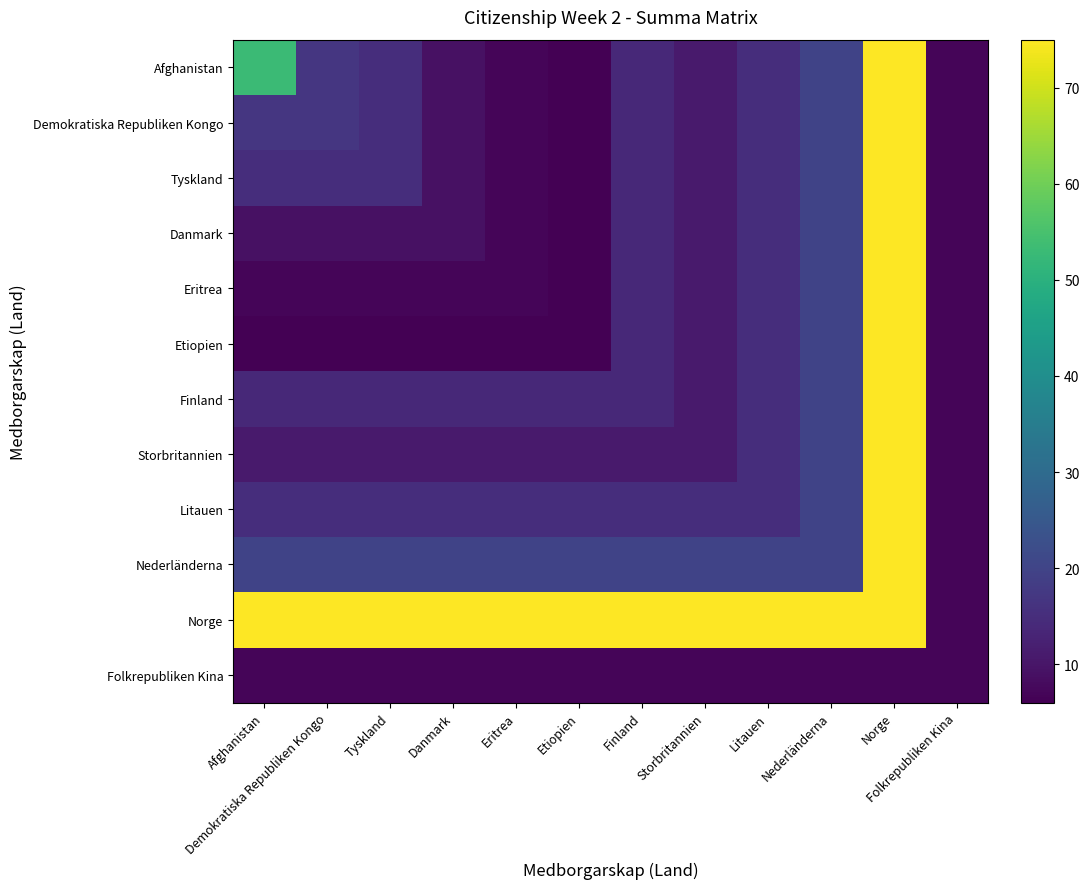

Reading left to right, transcribe all the data shown in this chart.

Afghanistan: Afghanistan=53	Demokratiska Republiken Kongo=17	Tyskland=15	Danmark=9	Eritrea=7	Etiopien=6	Finland=14	Storbritannien=11	Litauen=15	Nederländerna=20	Norge=75	Folkrepubliken Kina=7
Demokratiska Republiken Kongo: Afghanistan=17	Demokratiska Republiken Kongo=17	Tyskland=15	Danmark=9	Eritrea=7	Etiopien=6	Finland=14	Storbritannien=11	Litauen=15	Nederländerna=20	Norge=75	Folkrepubliken Kina=7
Tyskland: Afghanistan=15	Demokratiska Republiken Kongo=15	Tyskland=15	Danmark=9	Eritrea=7	Etiopien=6	Finland=14	Storbritannien=11	Litauen=15	Nederländerna=20	Norge=75	Folkrepubliken Kina=7
Danmark: Afghanistan=9	Demokratiska Republiken Kongo=9	Tyskland=9	Danmark=9	Eritrea=7	Etiopien=6	Finland=14	Storbritannien=11	Litauen=15	Nederländerna=20	Norge=75	Folkrepubliken Kina=7
Eritrea: Afghanistan=7	Demokratiska Republiken Kongo=7	Tyskland=7	Danmark=7	Eritrea=7	Etiopien=6	Finland=14	Storbritannien=11	Litauen=15	Nederländerna=20	Norge=75	Folkrepubliken Kina=7
Etiopien: Afghanistan=6	Demokratiska Republiken Kongo=6	Tyskland=6	Danmark=6	Eritrea=6	Etiopien=6	Finland=14	Storbritannien=11	Litauen=15	Nederländerna=20	Norge=75	Folkrepubliken Kina=7
Finland: Afghanistan=14	Demokratiska Republiken Kongo=14	Tyskland=14	Danmark=14	Eritrea=14	Etiopien=14	Finland=14	Storbritannien=11	Litauen=15	Nederländerna=20	Norge=75	Folkrepubliken Kina=7
Storbritannien: Afghanistan=11	Demokratiska Republiken Kongo=11	Tyskland=11	Danmark=11	Eritrea=11	Etiopien=11	Finland=11	Storbritannien=11	Litauen=15	Nederländerna=20	Norge=75	Folkrepubliken Kina=7
Litauen: Afghanistan=15	Demokratiska Republiken Kongo=15	Tyskland=15	Danmark=15	Eritrea=15	Etiopien=15	Finland=15	Storbritannien=15	Litauen=15	Nederländerna=20	Norge=75	Folkrepubliken Kina=7
Nederländerna: Afghanistan=20	Demokratiska Republiken Kongo=20	Tyskland=20	Danmark=20	Eritrea=20	Etiopien=20	Finland=20	Storbritannien=20	Litauen=20	Nederländerna=20	Norge=75	Folkrepubliken Kina=7
Norge: Afghanistan=75	Demokratiska Republiken Kongo=75	Tyskland=75	Danmark=75	Eritrea=75	Etiopien=75	Finland=75	Storbritannien=75	Litauen=75	Nederländerna=75	Norge=75	Folkrepubliken Kina=7
Folkrepubliken Kina: Afghanistan=7	Demokratiska Republiken Kongo=7	Tyskland=7	Danmark=7	Eritrea=7	Etiopien=7	Finland=7	Storbritannien=7	Litauen=7	Nederländerna=7	Norge=7	Folkrepubliken Kina=7